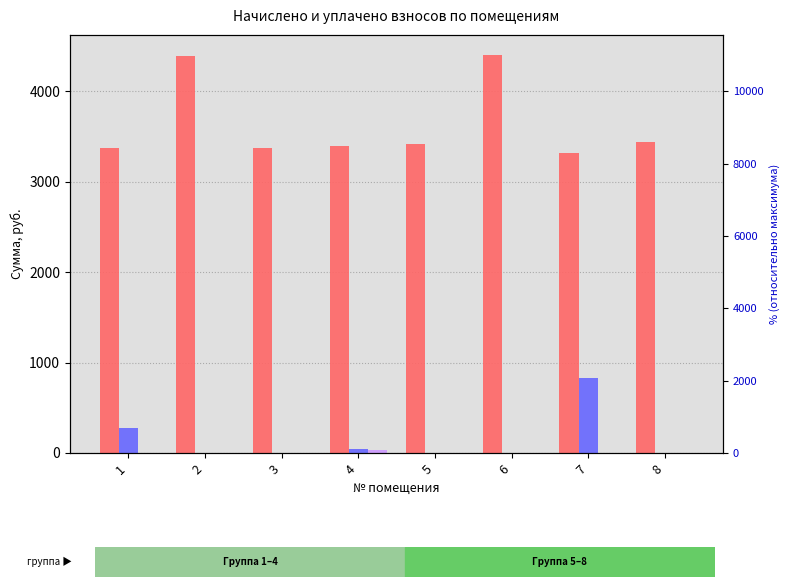

Where does the начислено series first go above 3423?

2